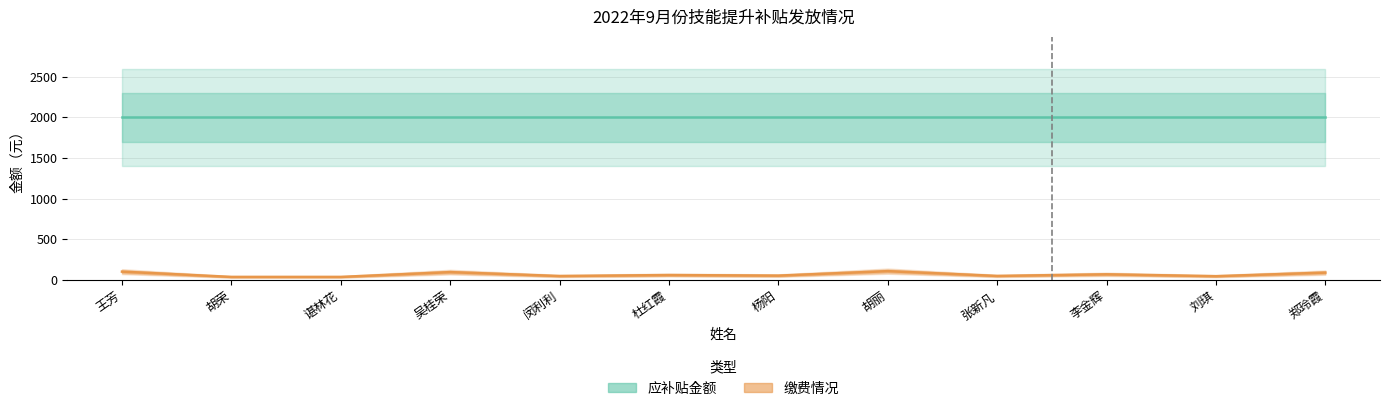

What are all the series names shown in the legend?

应补贴金额, 缴费情况